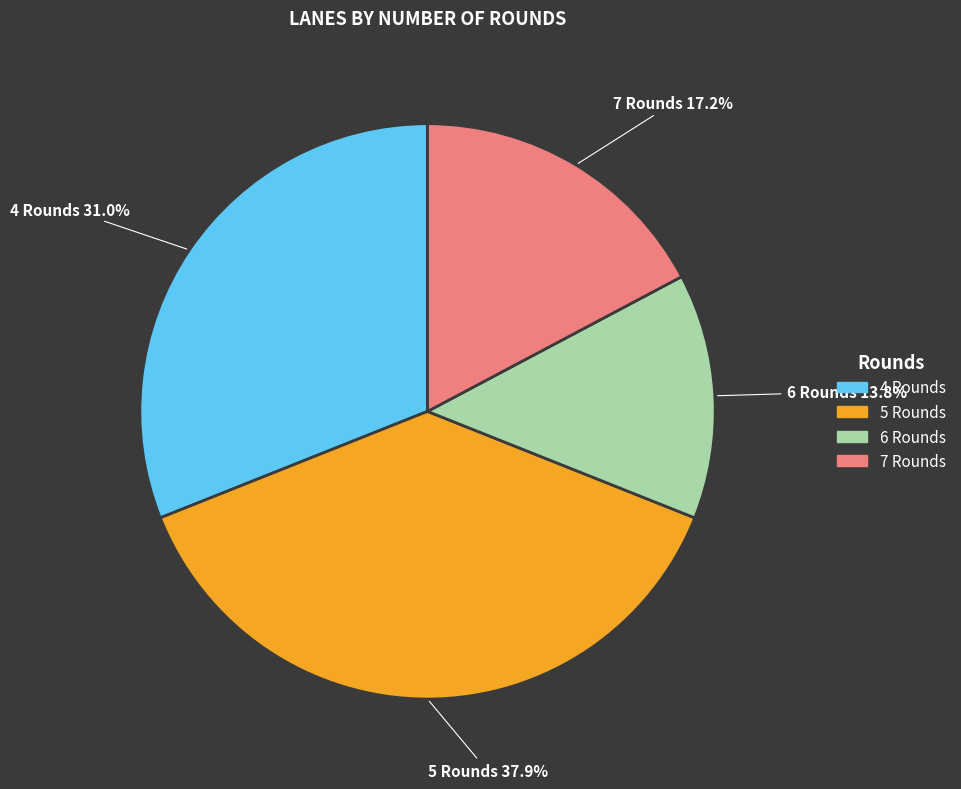

To the nearest percent, what is the difference between the 7 Rounds and 4 Rounds slice percentages?

14%